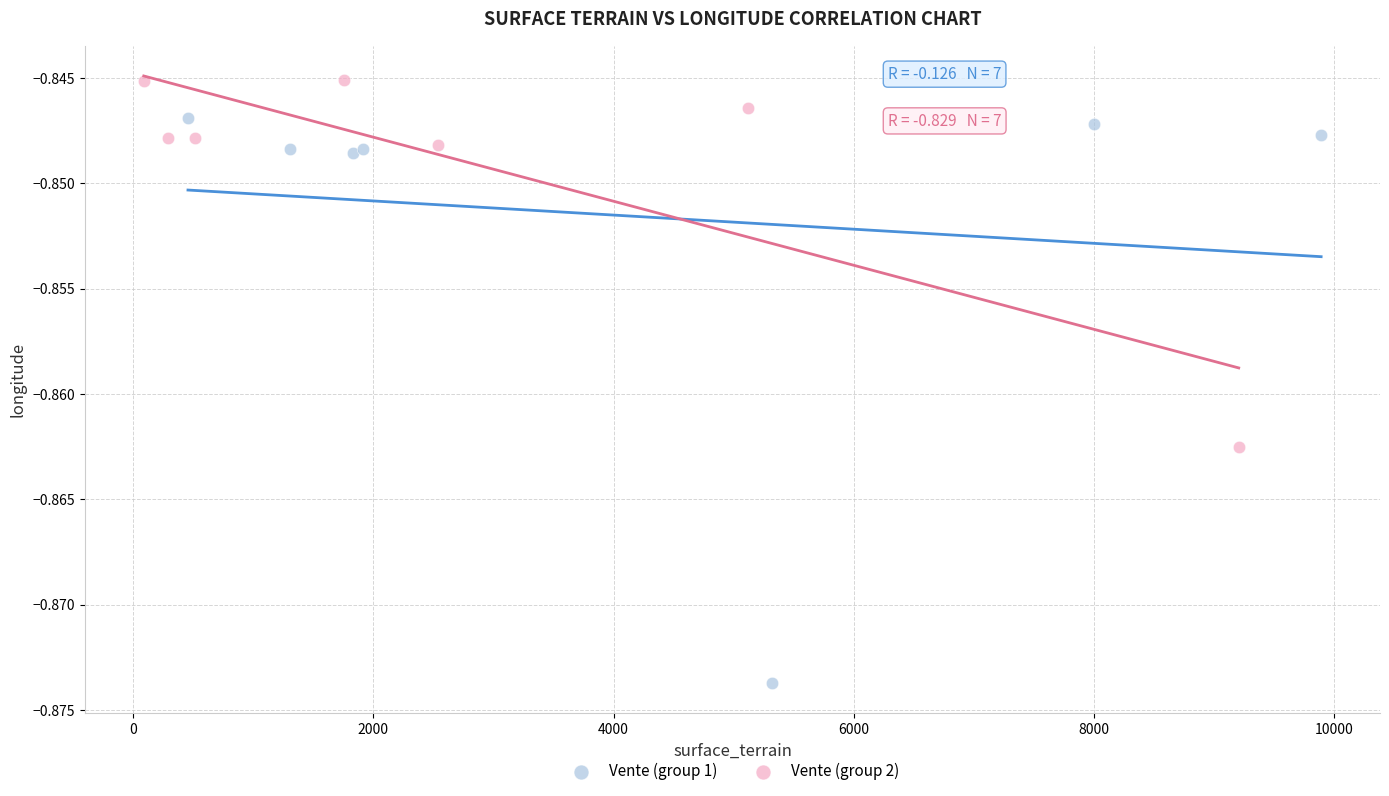

Which series contains the lowest Y value?

Vente (group 1)